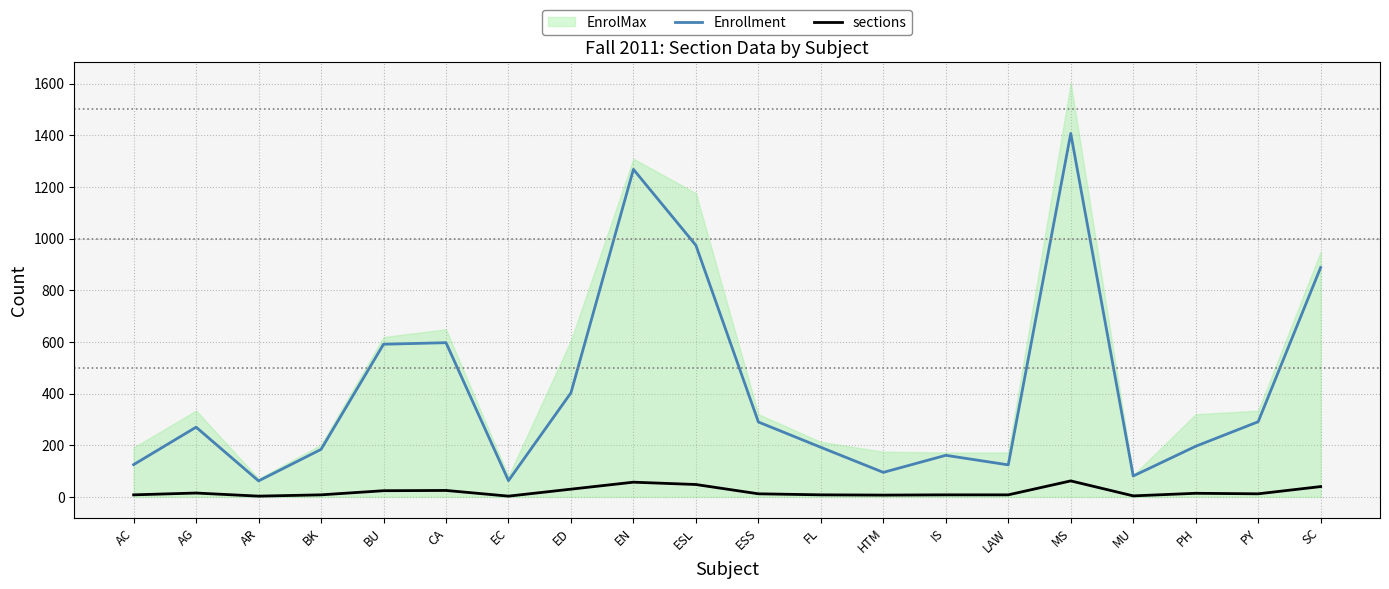

Does the chart display data point markers on the line(s)?

No